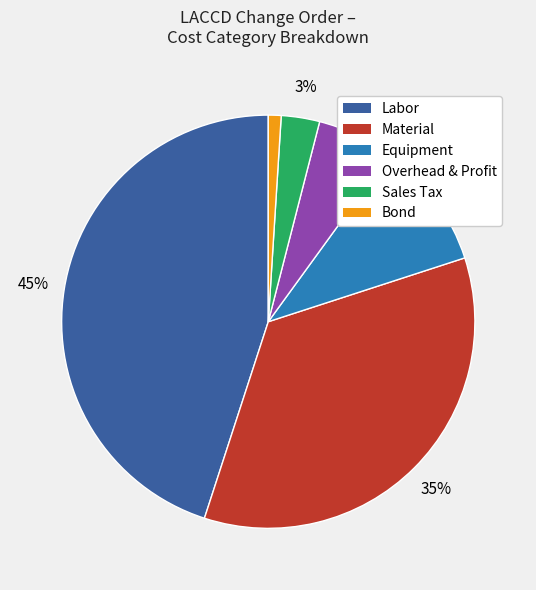

Does any single category account for the majority?

No